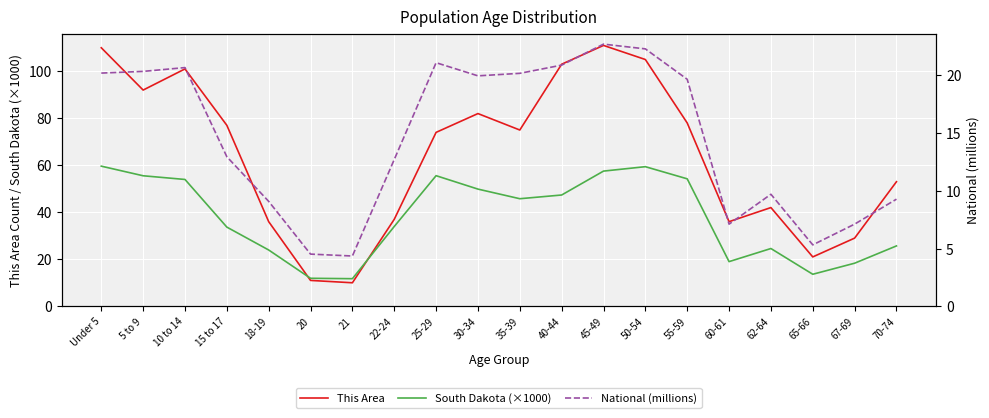

Which series has the widest spread of values?

This Area